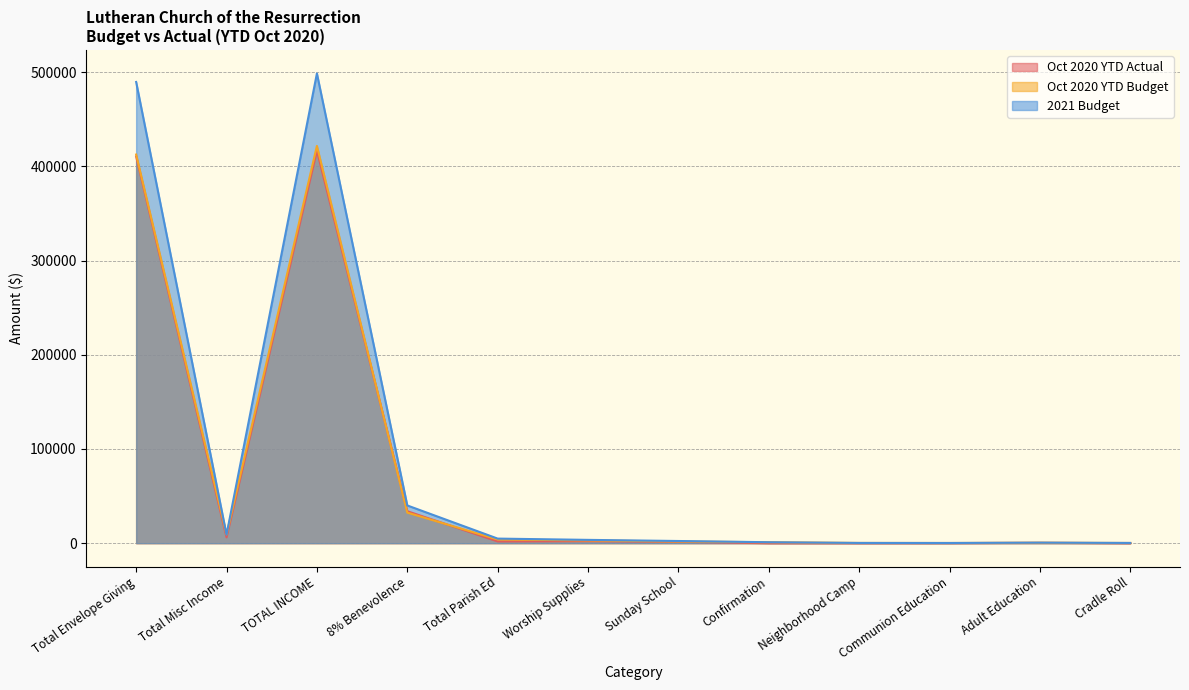

Rank the series by their maximum value, from lowest to highest.

Oct 2020 YTD Actual, Oct 2020 YTD Budget, 2021 Budget